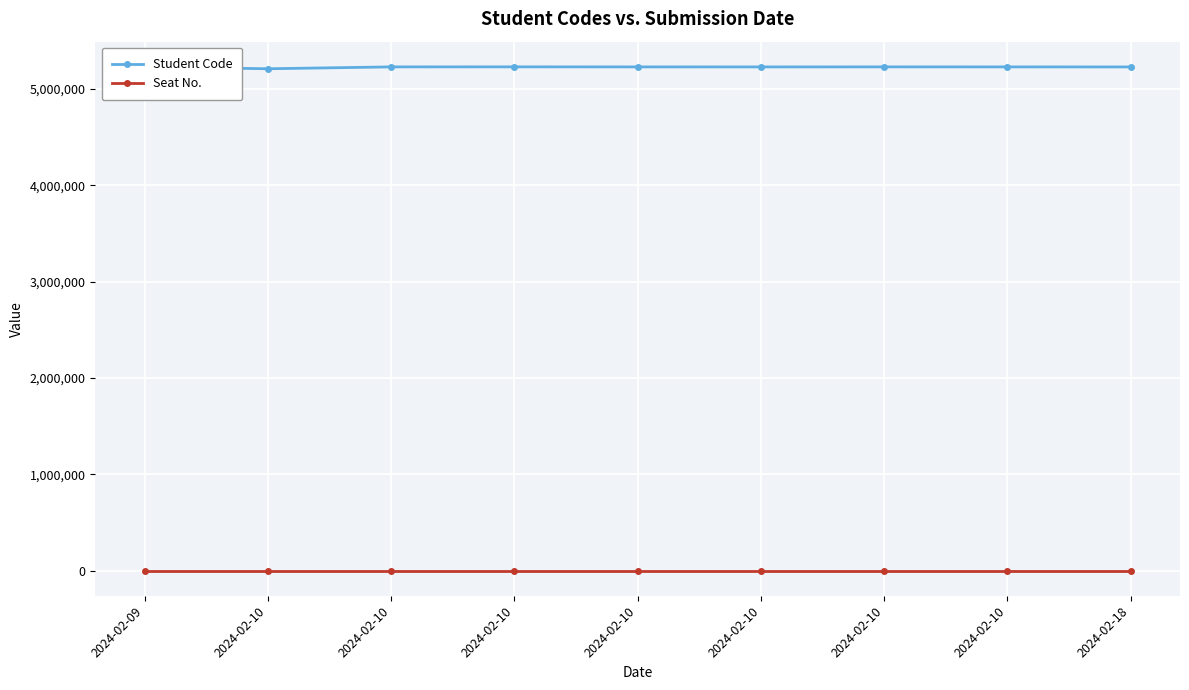

How many data points does each series have?

9